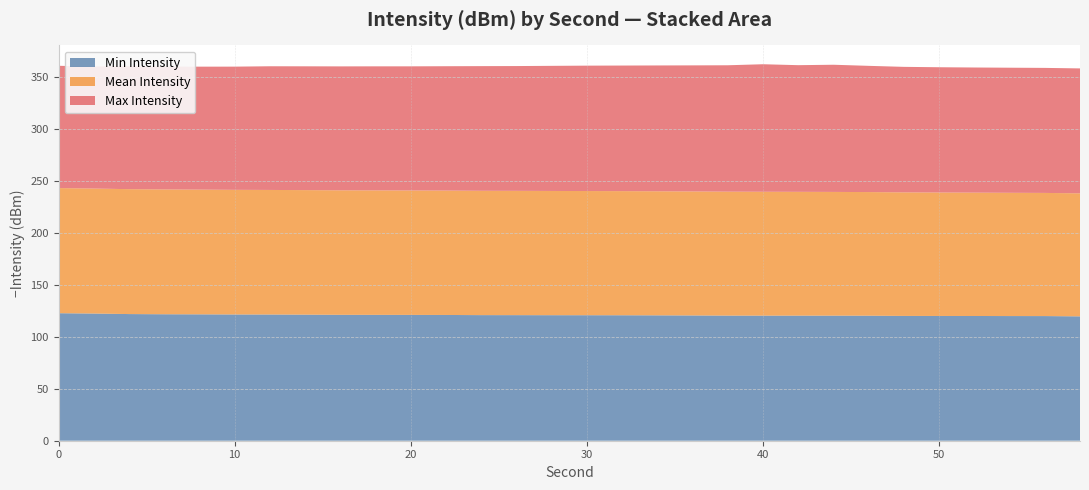

Reading left to right, list all the values displayed in this chart.

Min Intensity: -122.8	-122.5	-122.0	-121.8	-121.7	-121.6	-121.5	-121.4	-121.2	-121.2	-121.2	-121.1	-121.0	-120.9	-120.9	-120.9	-120.8	-120.7	-120.6	-120.5	-120.5	-120.5	-120.5	-120.4	-120.2	-120.1	-120.1	-120.0	-120.0	-119.8
Mean Intensity: -120.5	-120.3	-120.3	-120.2	-120.1	-120.0	-120.0	-119.9	-119.9	-119.8	-119.8	-119.8	-119.7	-119.7	-119.6	-119.6	-119.5	-119.5	-119.4	-119.3	-119.3	-119.2	-119.1	-119.0	-119.0	-118.9	-118.8	-118.7	-118.6	-118.5
Max Intensity: -117.7	-117.6	-118.3	-118.3	-118.4	-118.6	-119.1	-119.2	-119.3	-119.5	-119.5	-119.8	-120.0	-120.2	-120.5	-120.7	-120.9	-121.2	-121.4	-121.7	-122.8	-122.0	-122.5	-121.5	-120.9	-120.6	-120.5	-120.5	-120.4	-120.3